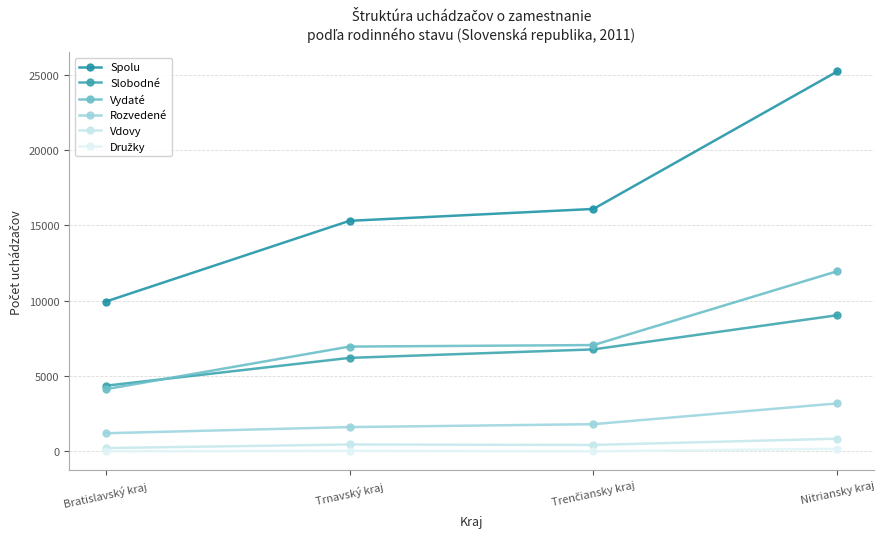

List the labels in order of Družky value, smallest first.

Bratislavský kraj, Trenčiansky kraj, Trnavský kraj, Nitriansky kraj